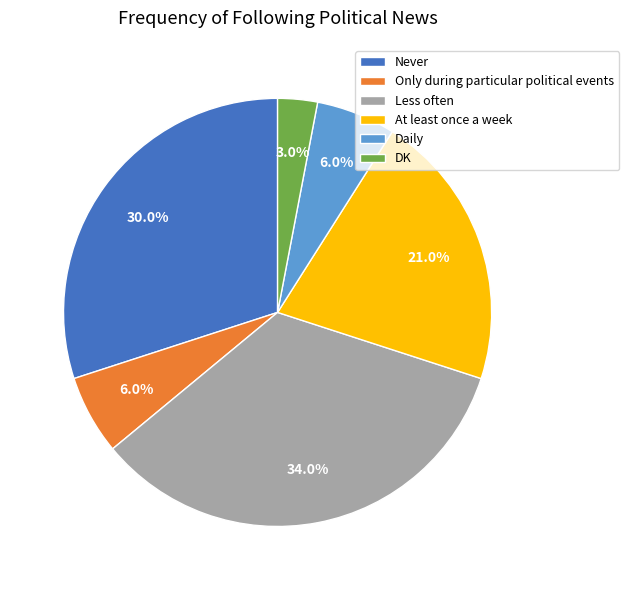

Is there a majority slice in this chart?

No